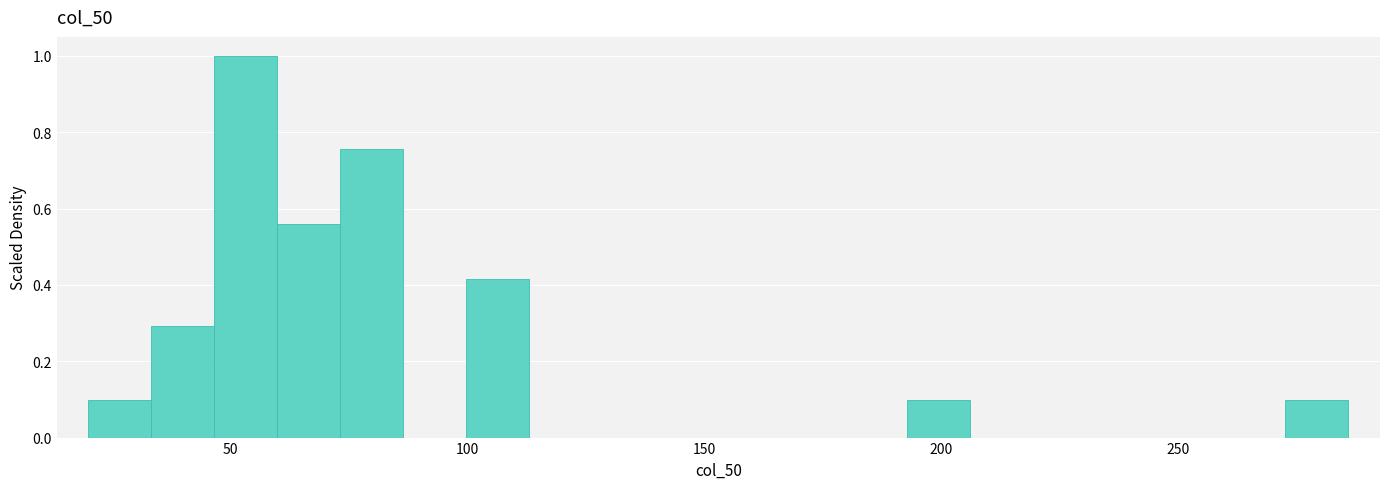

Read against the x-axis, roughly where is the centre of the tallest bar?

55